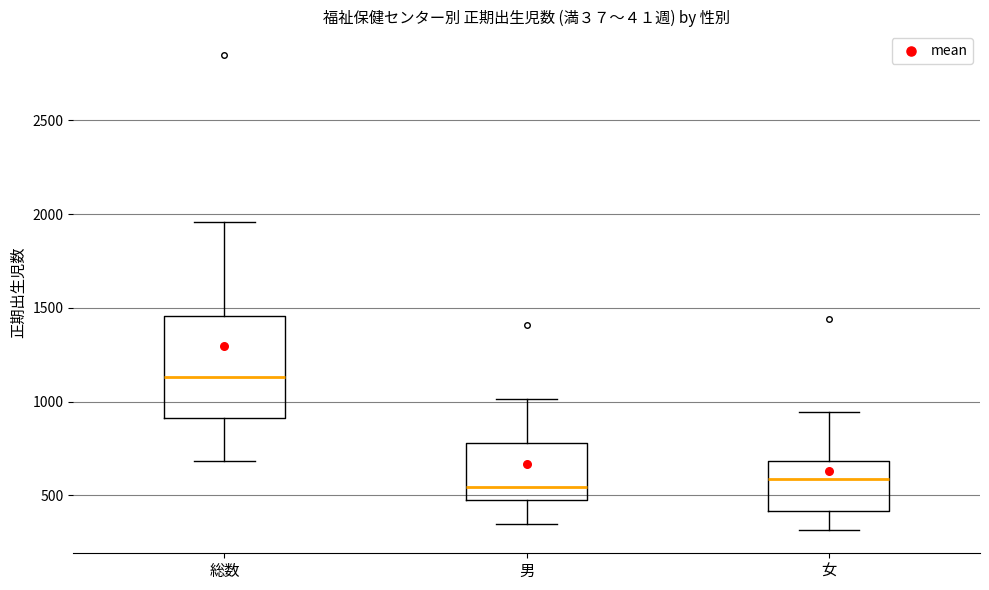

Reading left to right, transcribe this box plot: for each box, give where its median line is, the range the box spans, and where its two whiskers end, as read against the y-axis. The values are not printed on the chart, so give them approximately, as read against the axis.

総数: median 1150, box 900 to 1450, whiskers 700 to 1950
男: median 550, box 500 to 800, whiskers 350 to 1000
女: median 600, box 400 to 700, whiskers 300 to 950